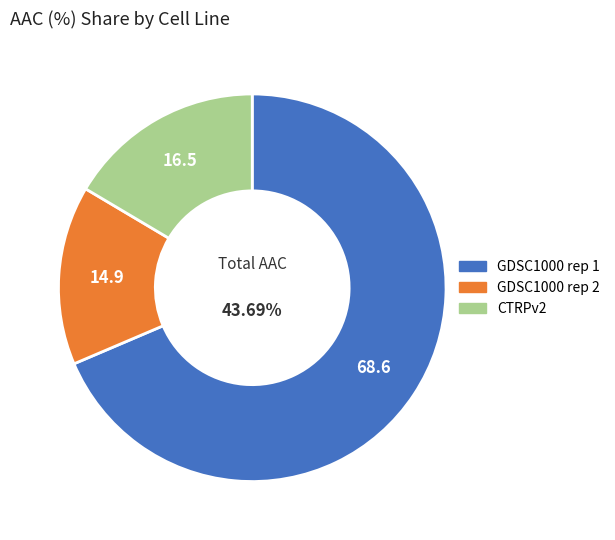

How many slices are in this pie chart?

3